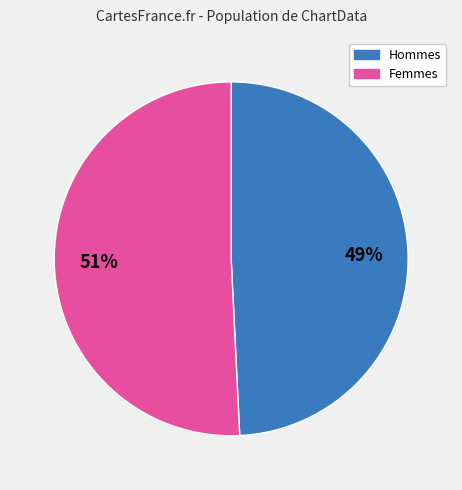

To the nearest percent, what is the difference between the largest and smallest slice percentages?

2%